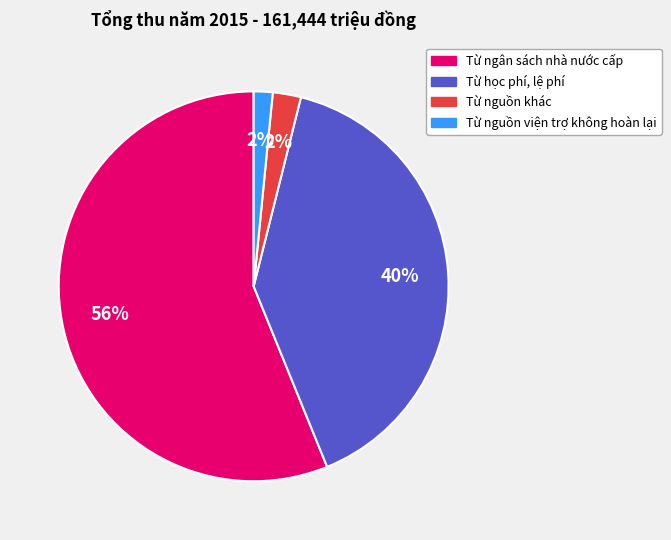

How many segments does this pie chart have?

4